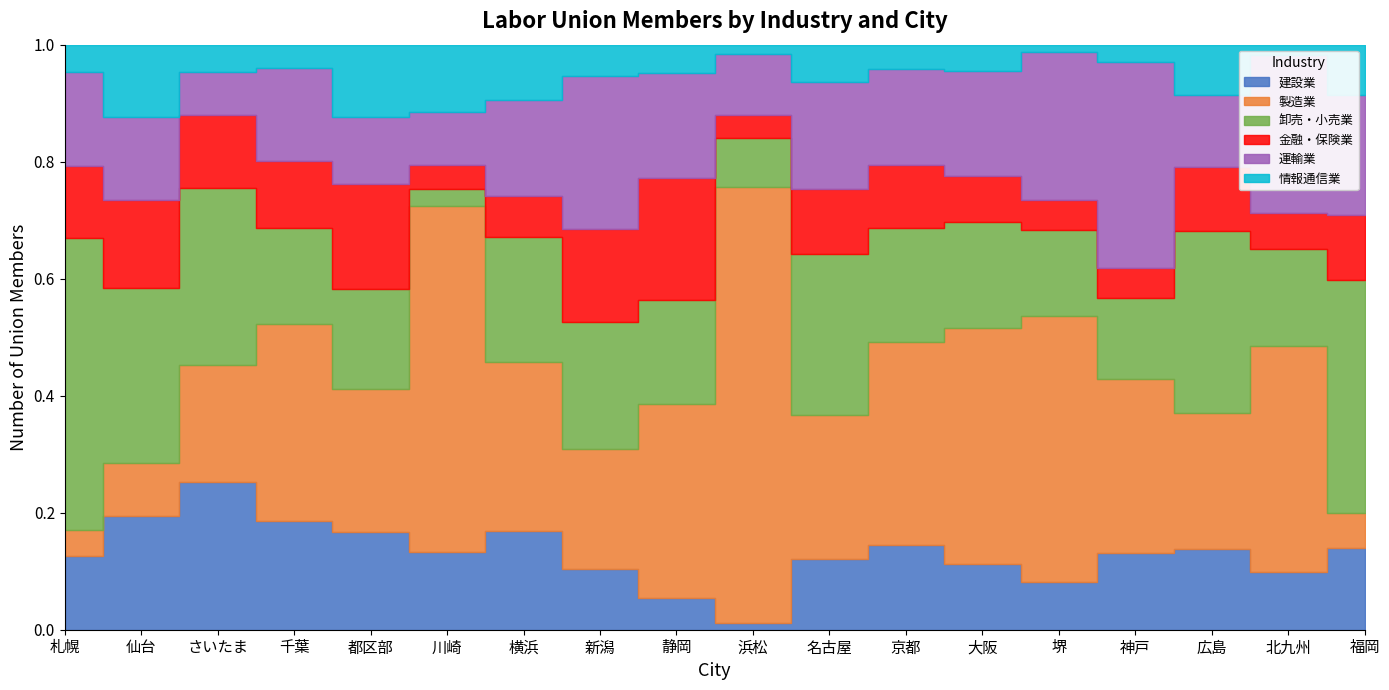

At which label is 運輸業 closest to 83279?

大阪